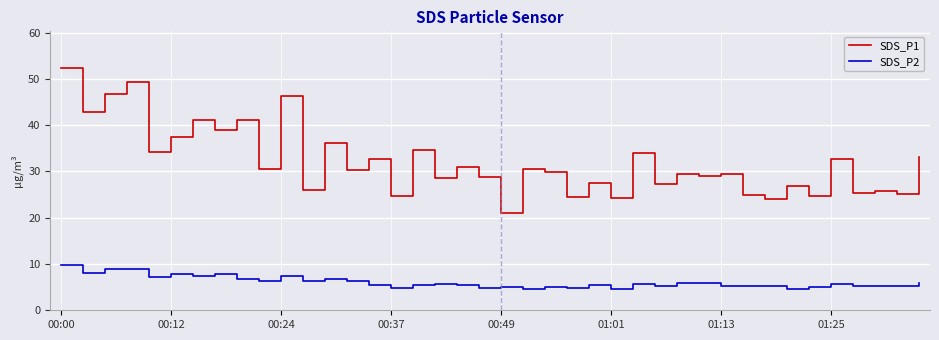

Which series has the largest total across all categories?

SDS_P1